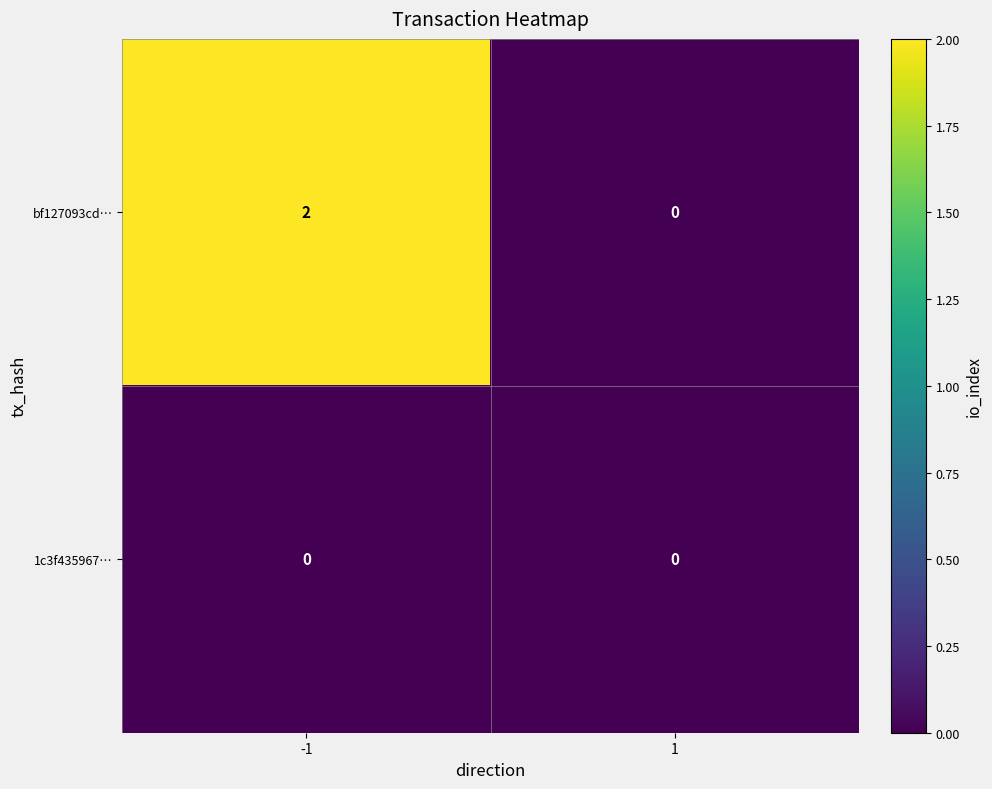

The value of bf127093cd… at -1 is 2. True or false?

True